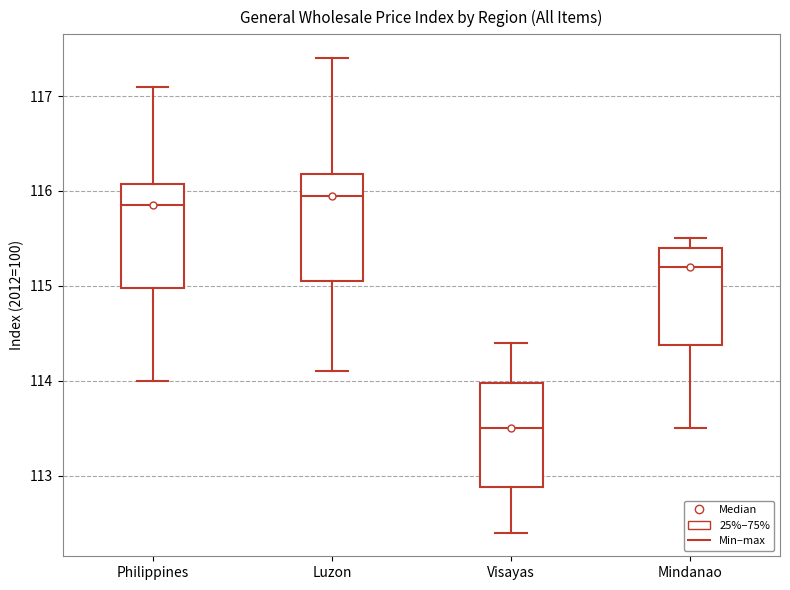

Reading left to right, transcribe this box plot: for each box, give where its median line is, the range the box spans, and where its two whiskers end, as read against the y-axis. The values are not printed on the chart, so give them approximately, as read against the axis.

Philippines: median 115.9, box 115.0 to 116.1, whiskers 114.0 to 117.1
Luzon: median 116.0, box 115.1 to 116.2, whiskers 114.1 to 117.4
Visayas: median 113.5, box 112.9 to 114.0, whiskers 112.4 to 114.4
Mindanao: median 115.2, box 114.4 to 115.4, whiskers 113.5 to 115.5